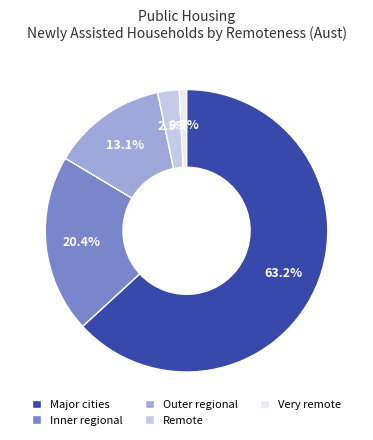

Does Outer regional account for over 50% of the chart?

No